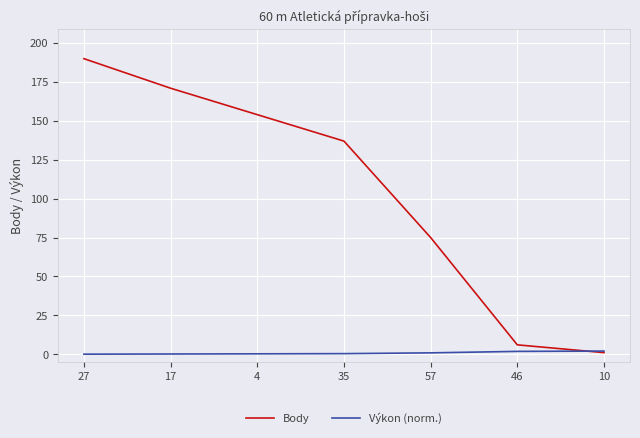

What are all the series names shown in the legend?

Body, Výkon (norm.)